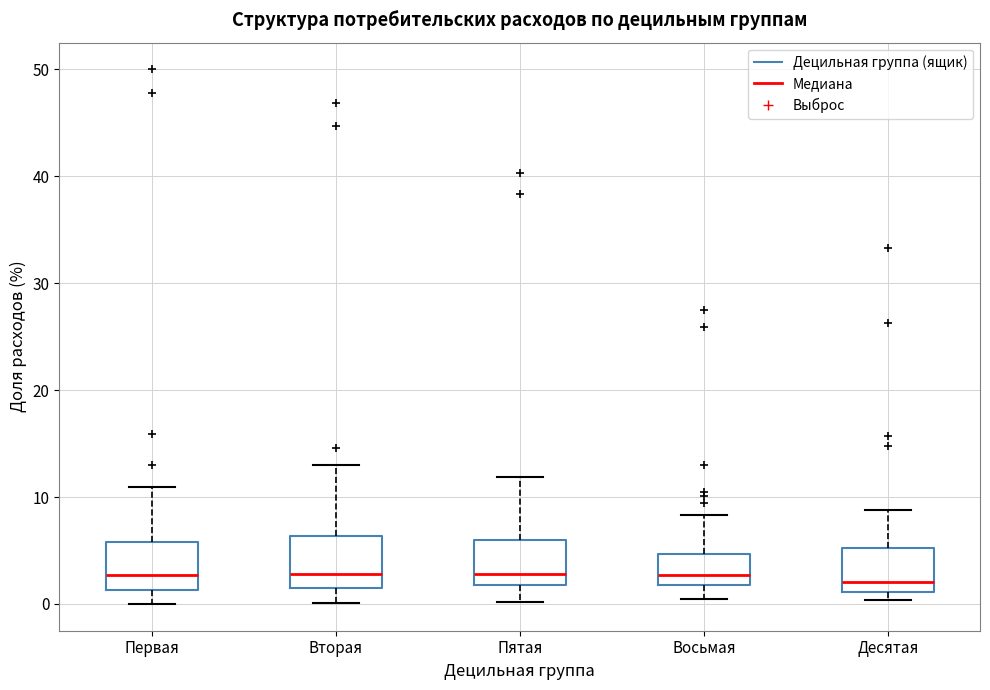

Reading left to right, transcribe this box plot: for each box, give where its median line is, the range the box spans, and where its two whiskers end, as read against the y-axis. The values are not printed on the chart, so give them approximately, as read against the axis.

Первая: median 3, box 1 to 6, whiskers 0 to 11
Вторая: median 3, box 1 to 6, whiskers 0 to 13
Пятая: median 3, box 2 to 6, whiskers 0 to 12
Восьмая: median 3, box 2 to 5, whiskers 1 to 8
Десятая: median 2, box 1 to 5, whiskers 0 to 9